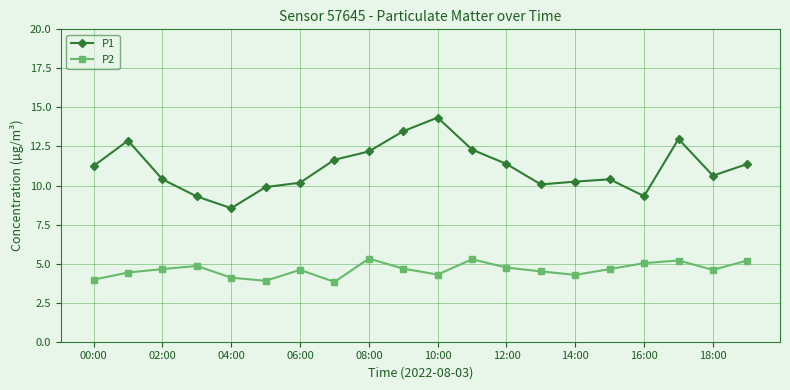

True or false: P1 and P2 intersect in this chart.

False